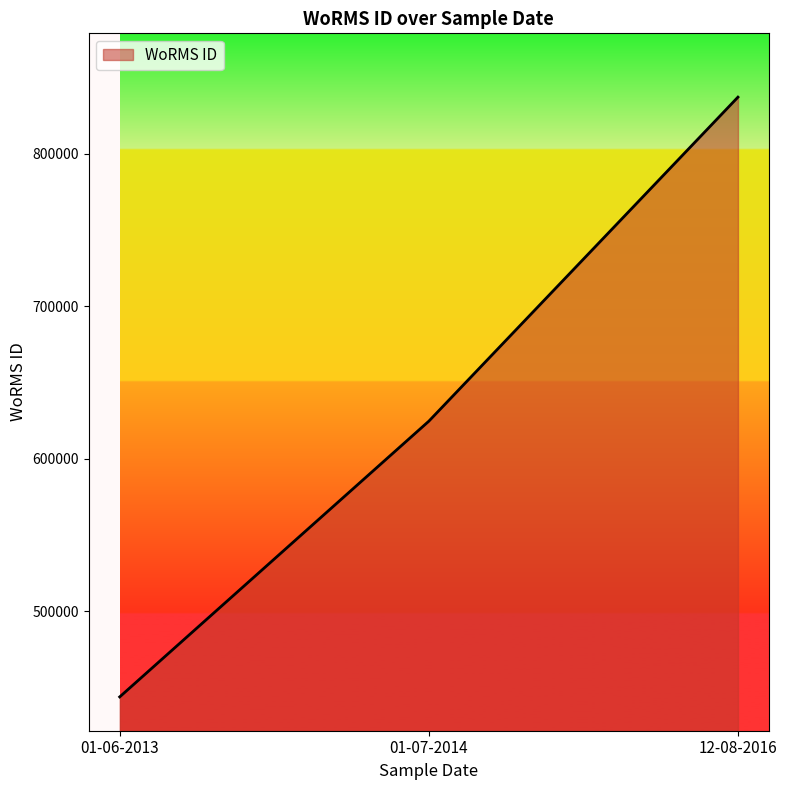

Rank the categories by value from lowest to highest.

01-06-2013, 01-07-2014, 12-08-2016